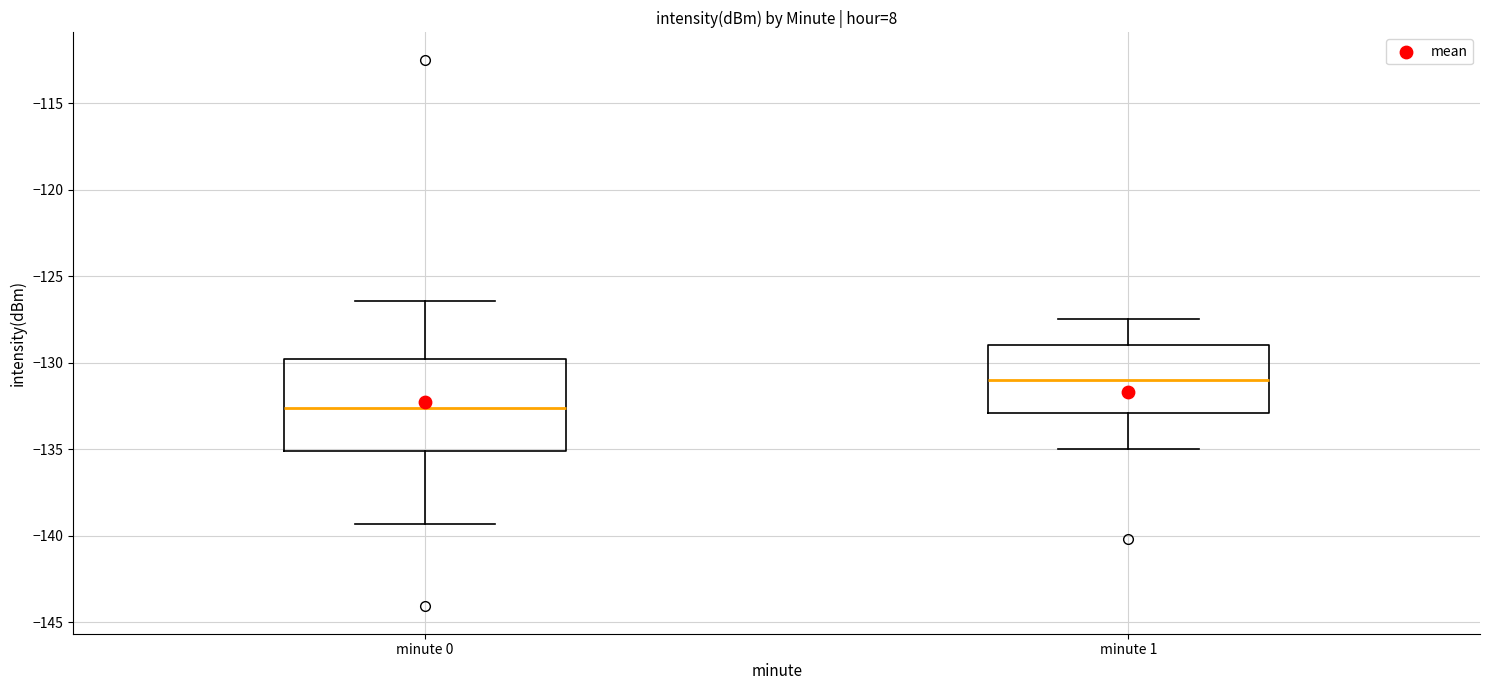

Where does the lower whisker of the box for minute 1 end on the y-axis? The values are not printed on the chart, so give them approximately, as read against the axis.

-135.0